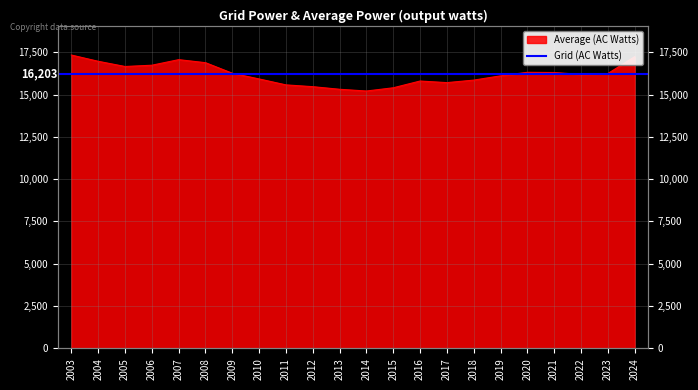

Which label corresponds to the smallest value in the chart?

2014